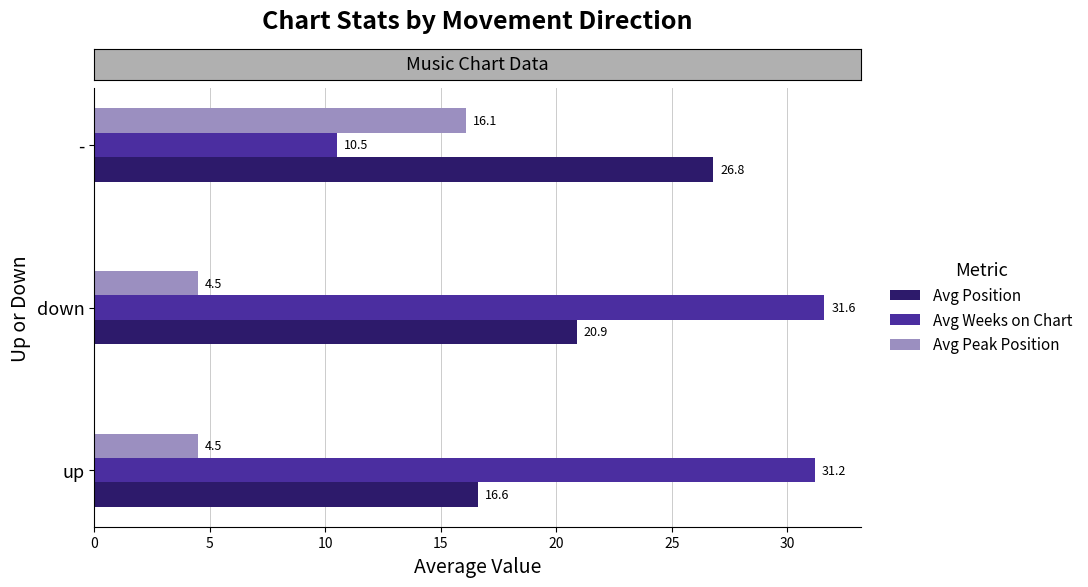

How many values in the Avg Position series exceed 20?

2